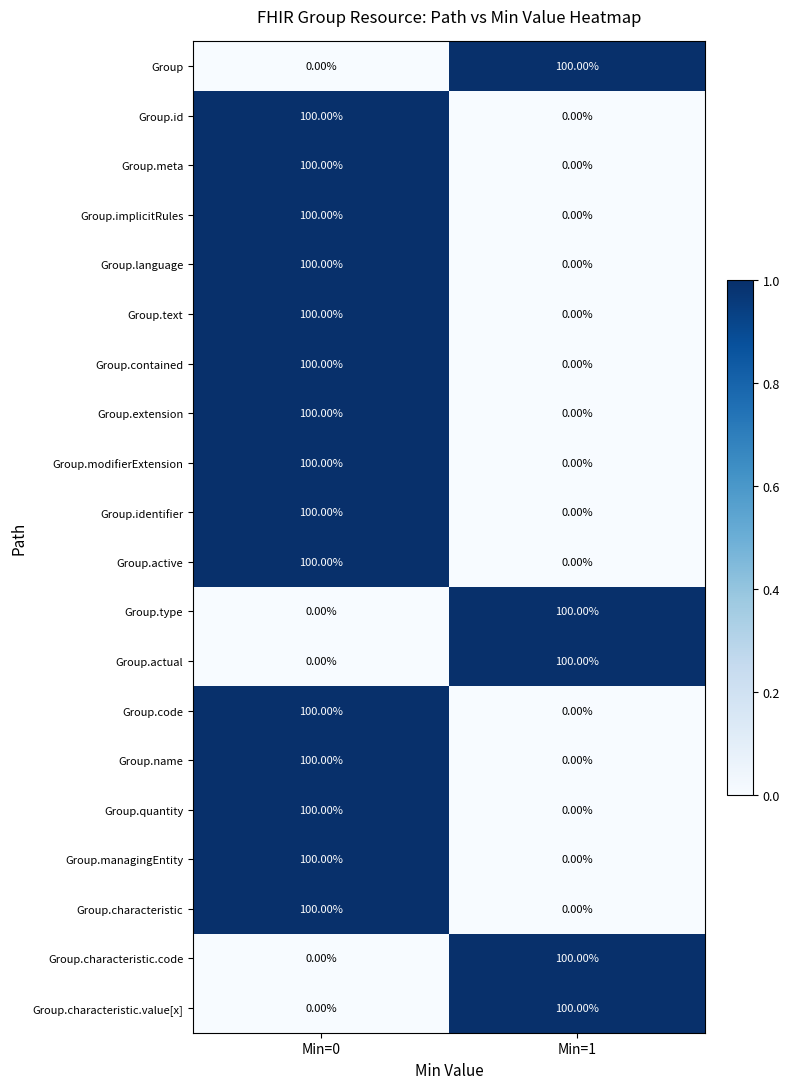

What is the sum of the Group.text values at Min=0 and Min=1?

100